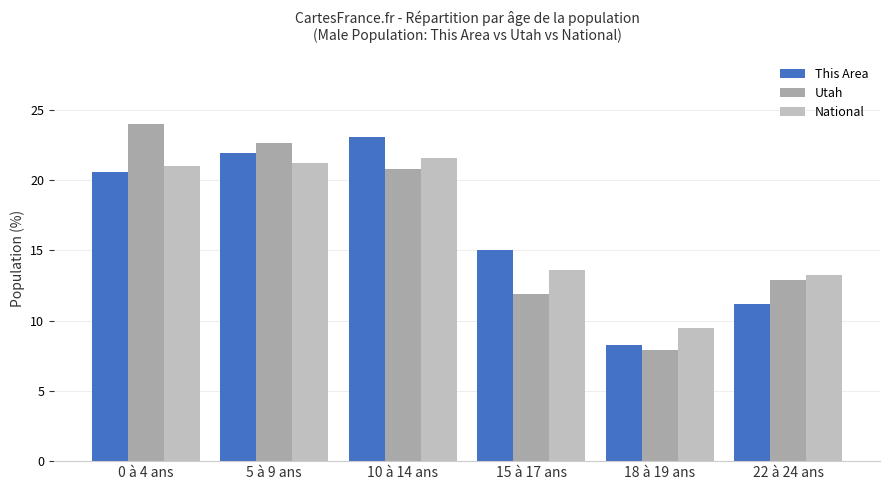

Between 0 à 4 ans and 10 à 14 ans, which is larger?

10 à 14 ans